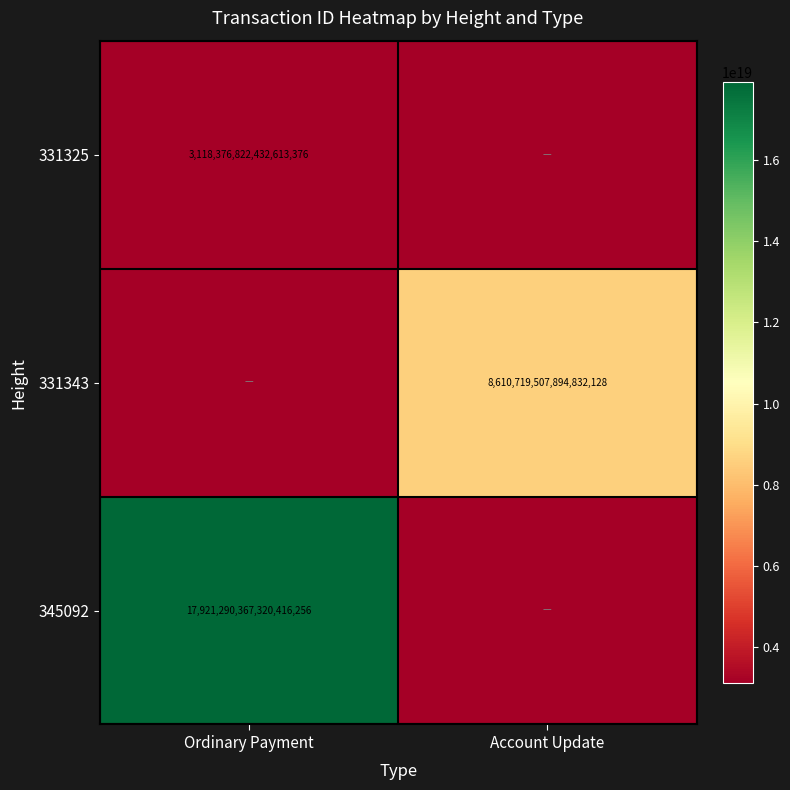

Is the value of 331343 at Account Update greater than the value of 331325 at Ordinary Payment?

Yes